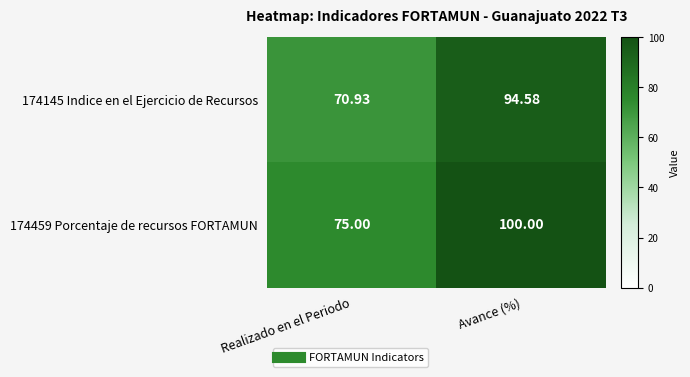

At which category is the sum across all series the highest?

Avance (%)